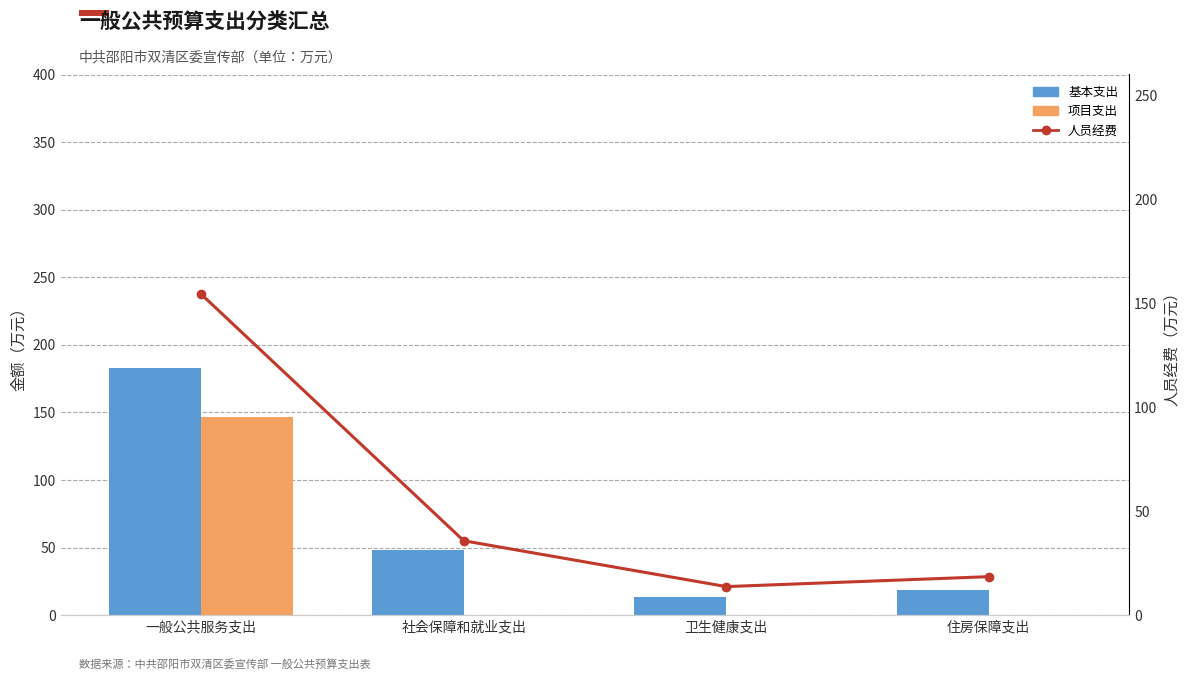

The 基本支出 series shows 48.1 at 社会保障和就业支出. True or false?

True